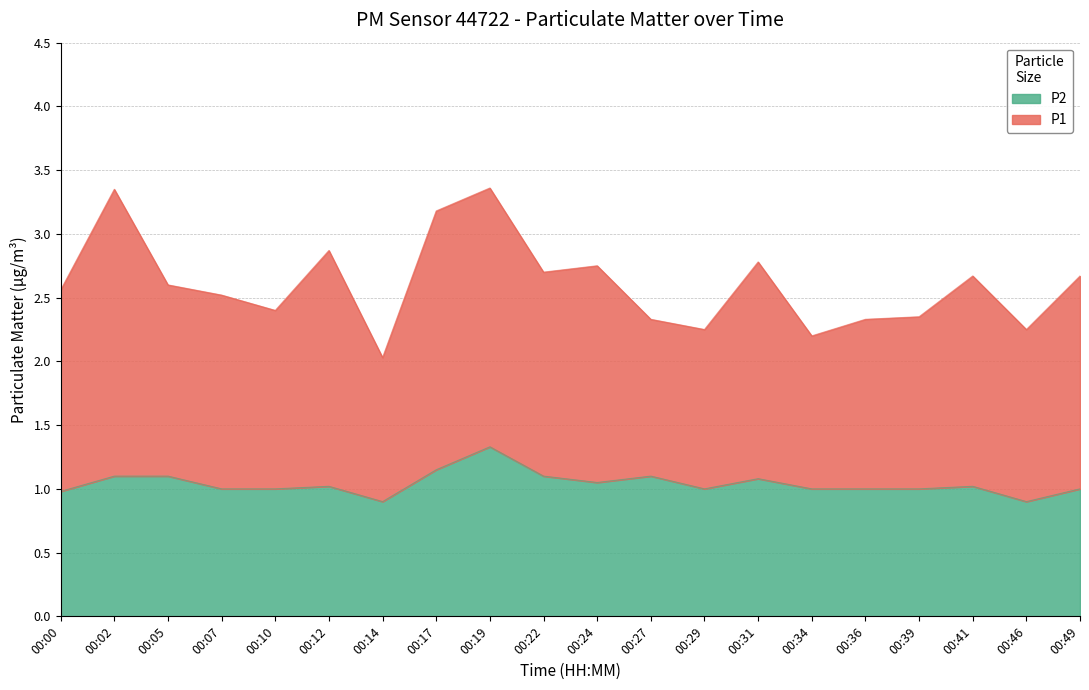

What is the total value across all series at 00:49?

2.7